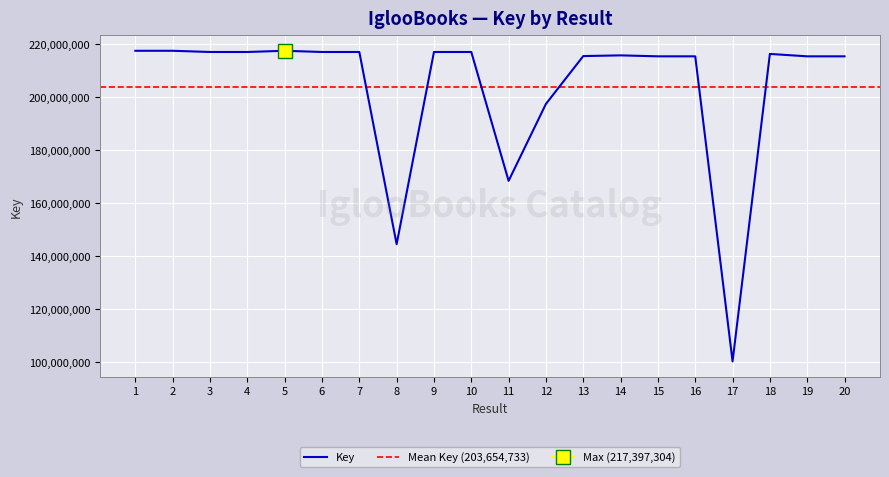

The value of Key at 19 is 311988430. True or false?

False